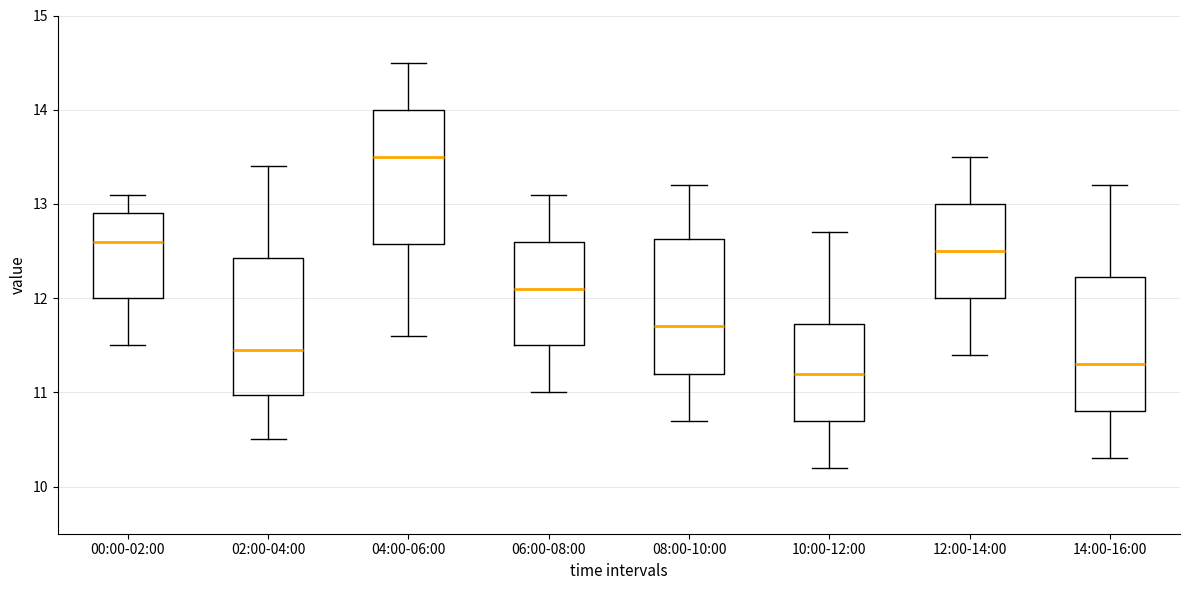

Reading left to right, transcribe this box plot: for each box, give where its median line is, the range the box spans, and where its two whiskers end, as read against the y-axis. The values are not printed on the chart, so give them approximately, as read against the axis.

00:00-02:00: median 12.6, box 12.0 to 12.9, whiskers 11.5 to 13.1
02:00-04:00: median 11.5, box 11.0 to 12.4, whiskers 10.5 to 13.4
04:00-06:00: median 13.5, box 12.6 to 14.0, whiskers 11.6 to 14.5
06:00-08:00: median 12.1, box 11.5 to 12.6, whiskers 11.0 to 13.1
08:00-10:00: median 11.7, box 11.2 to 12.6, whiskers 10.7 to 13.2
10:00-12:00: median 11.2, box 10.7 to 11.7, whiskers 10.2 to 12.7
12:00-14:00: median 12.5, box 12.0 to 13.0, whiskers 11.4 to 13.5
14:00-16:00: median 11.3, box 10.8 to 12.2, whiskers 10.3 to 13.2